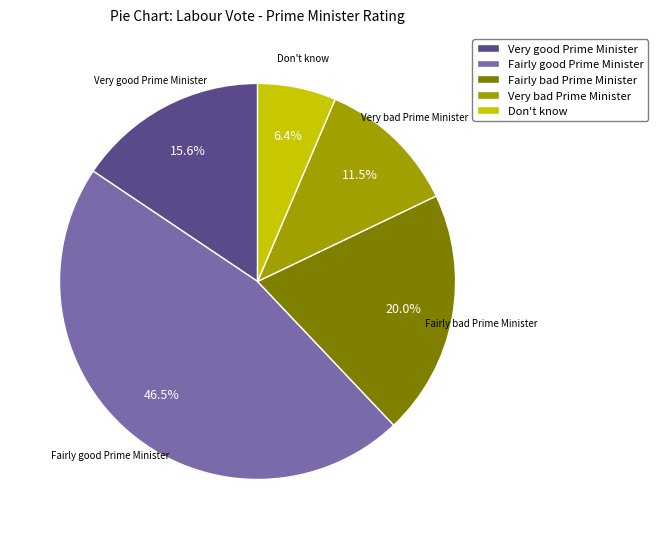

Does Don't know account for over 50% of the chart?

No